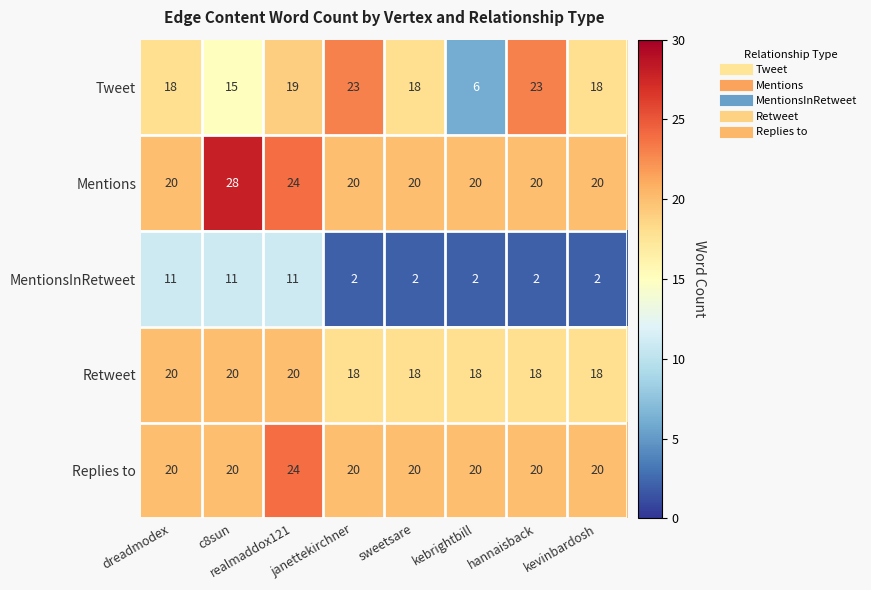

The MentionsInRetweet series shows 2 at janettekirchner. True or false?

True